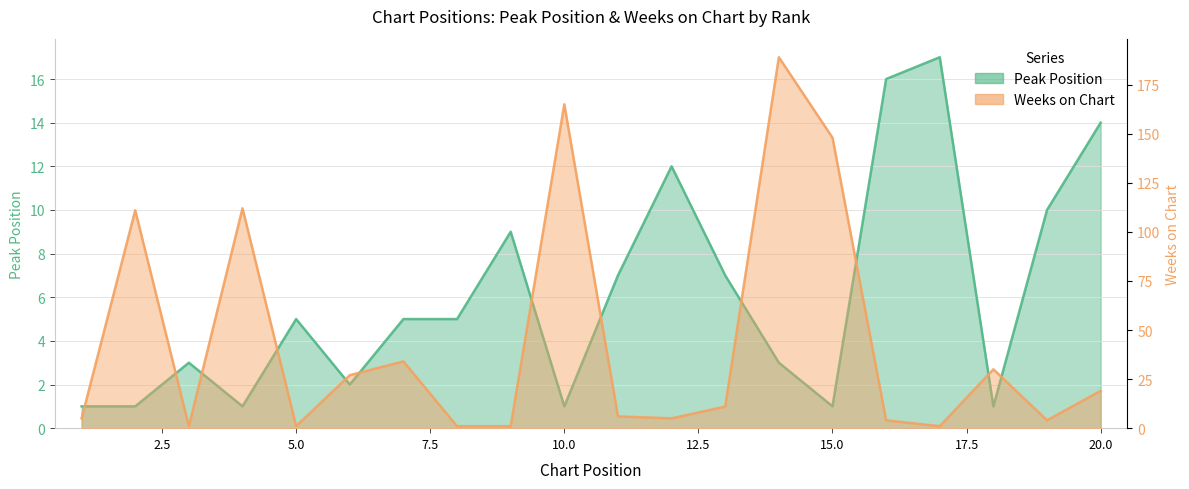

At which category is the sum across all series the highest?

14